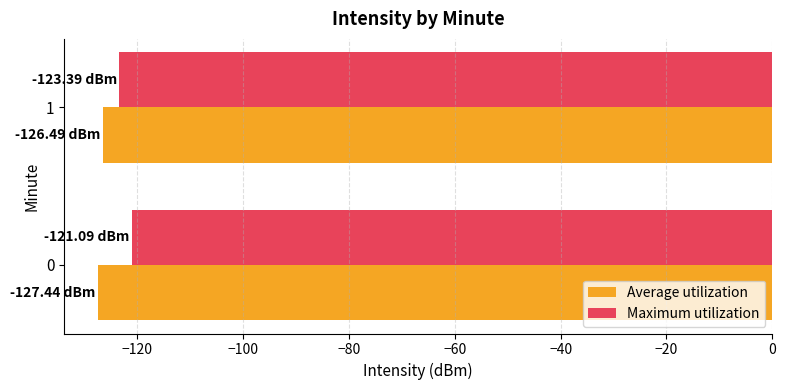

What is the sum of all Maximum utilization values?

-244.5